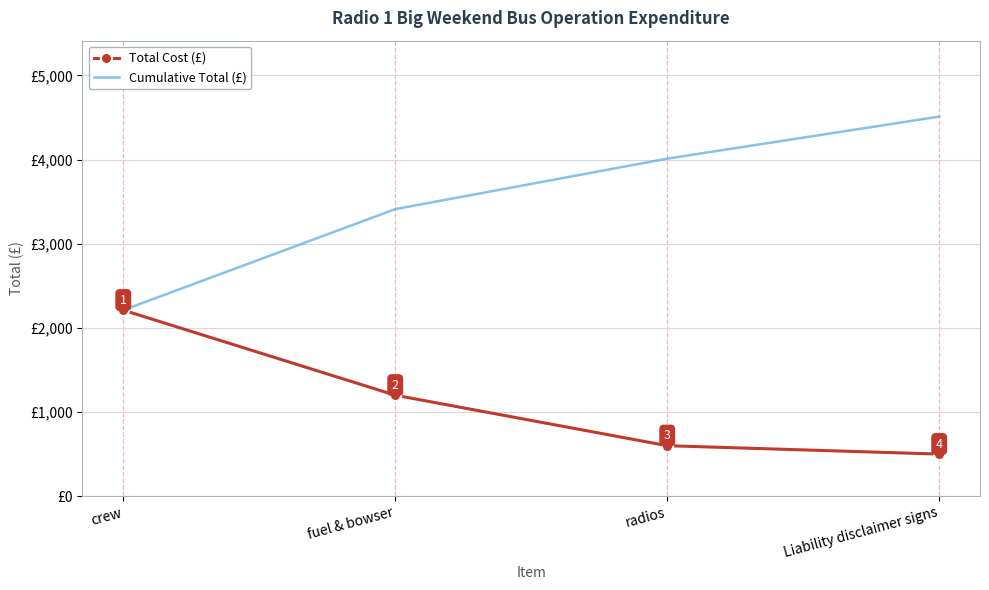

Which series has the largest total across all categories?

Cumulative Total (£)